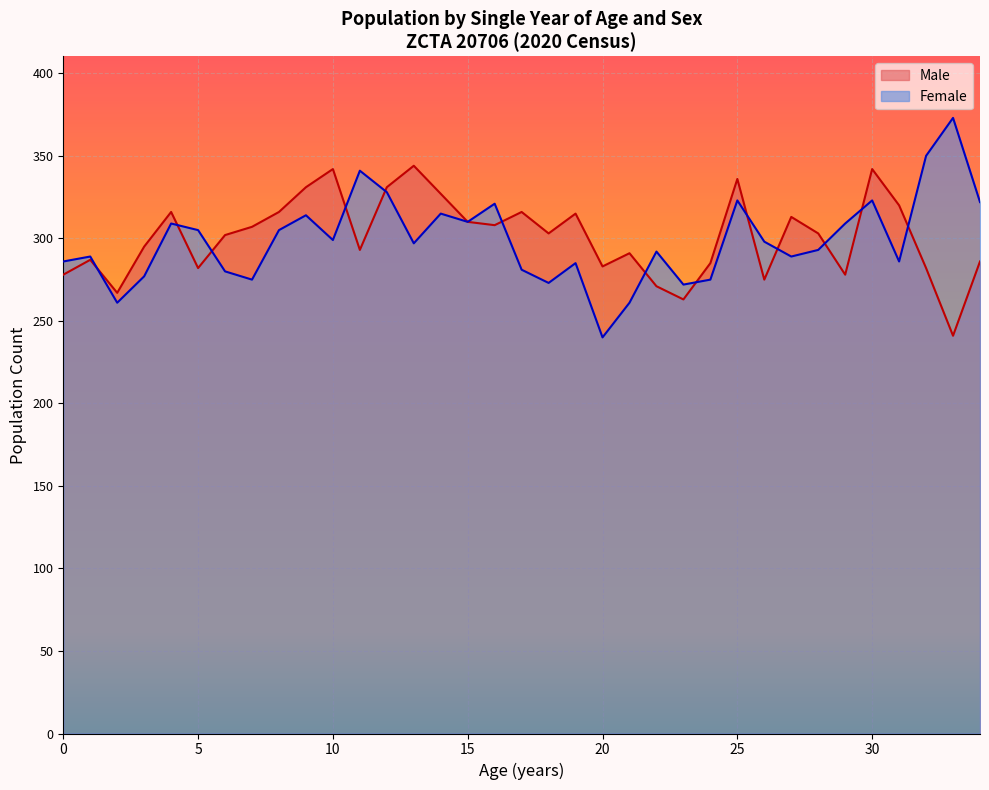

What is the difference between the maximum and minimum values in the Female series?

133